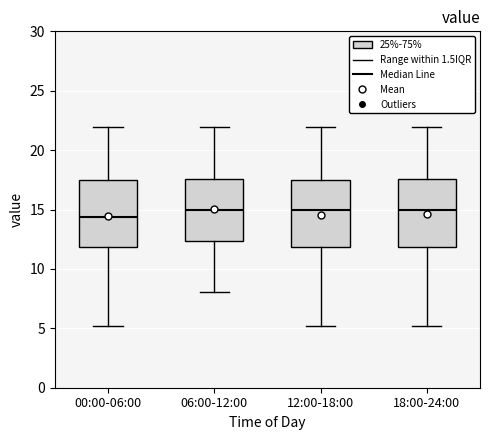

Reading left to right, read every box against the y-axis: the position of its median line, the range the box covers, and the ends of its whiskers. The values are not printed on the chart, so give them approximately, as read against the axis.

00:00-06:00: median 14.5, box 12.0 to 17.5, whiskers 5.0 to 22.0
06:00-12:00: median 15.0, box 12.5 to 17.5, whiskers 8.0 to 22.0
12:00-18:00: median 15.0, box 12.0 to 17.5, whiskers 5.0 to 22.0
18:00-24:00: median 15.0, box 12.0 to 17.5, whiskers 5.0 to 22.0